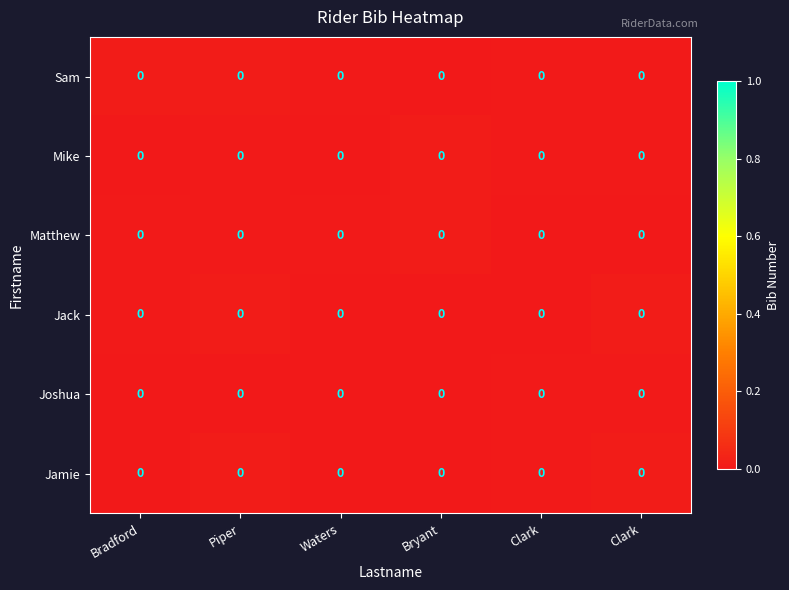

How many distinct data groups are displayed?

6